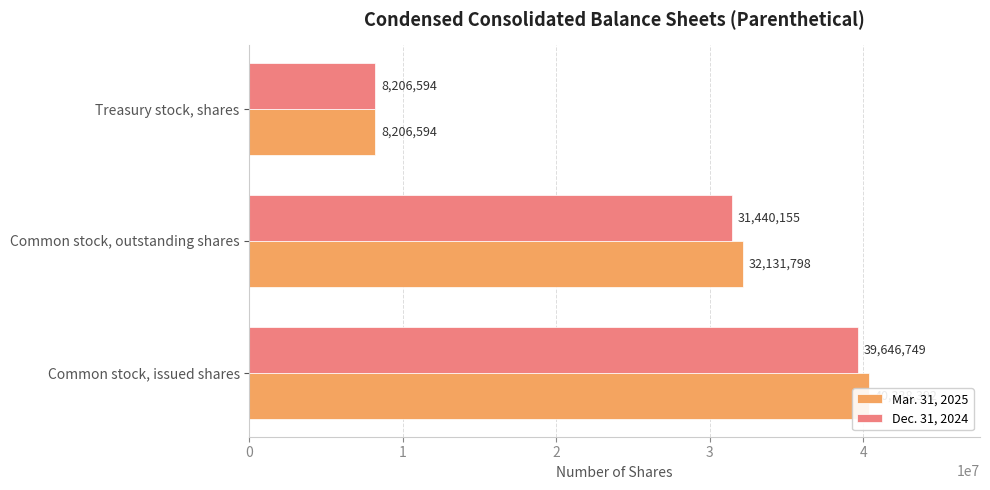

What is the value of the Mar. 31, 2025 bar at the 3rd from the left?

8206594